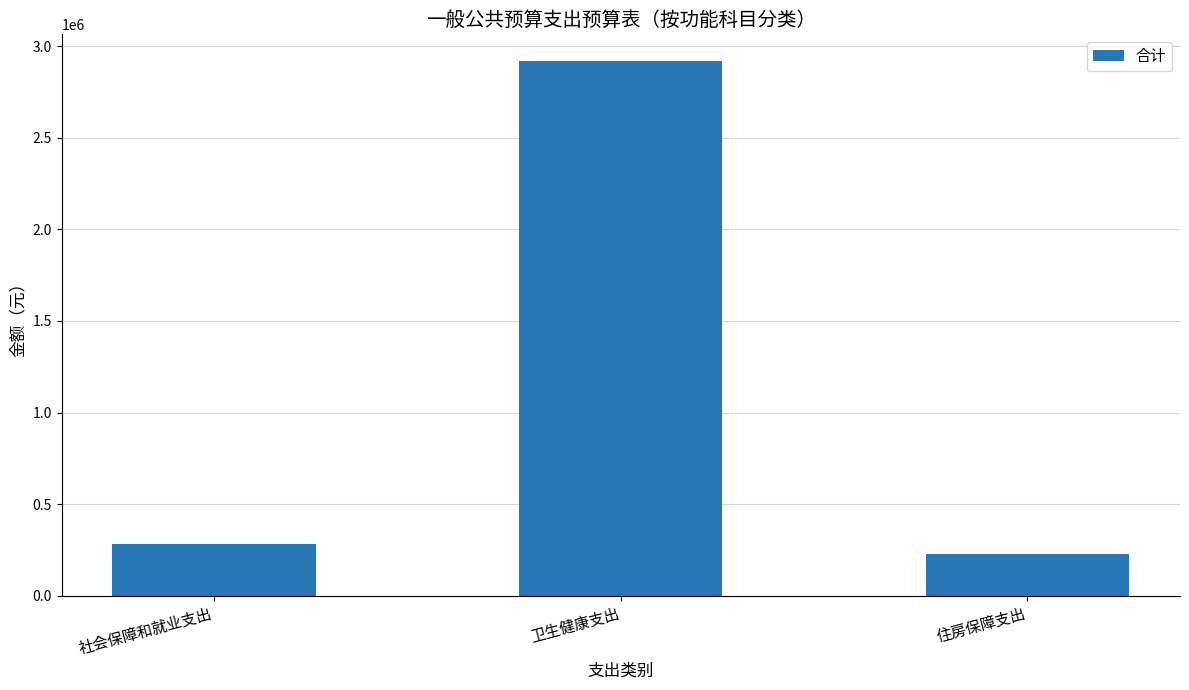

Is it true that the value at 卫生健康支出 is 4752902.7?

False